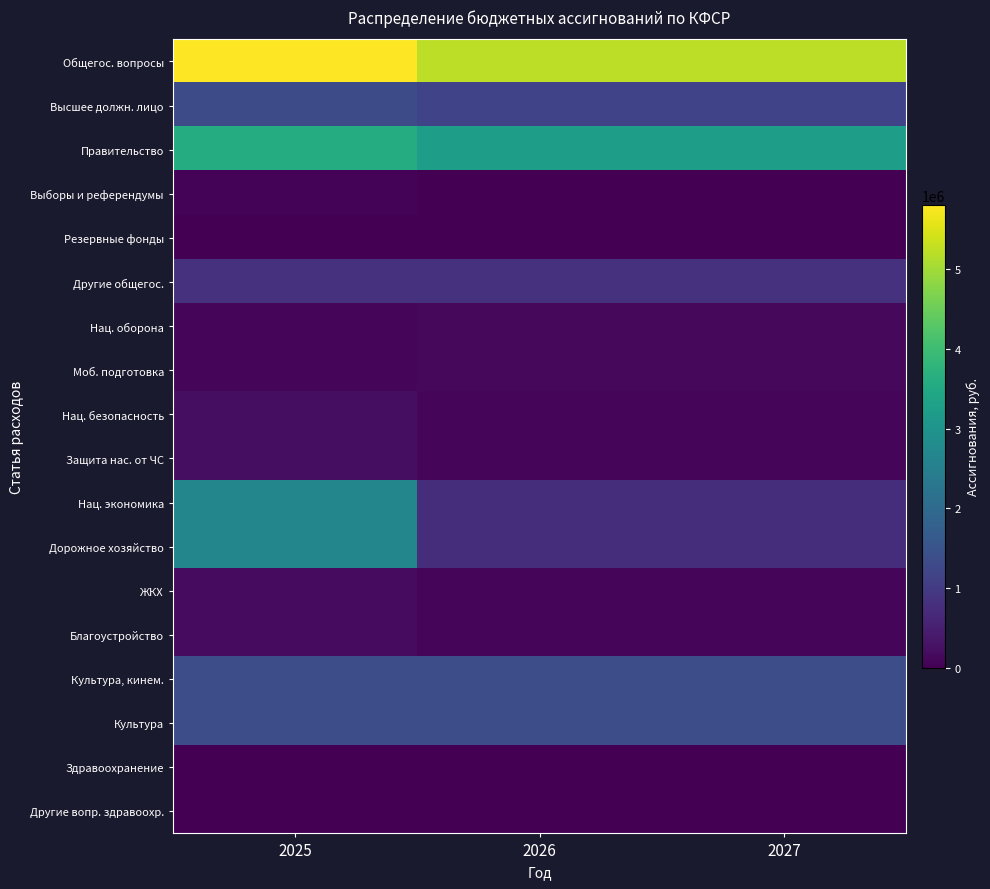

Reading left to right, what are all the values shown in this chart?

Общегос. вопросы: 2025=5804371.2	2026=5224853.0	2027=5224853.0
Высшее должн. лицо: 2025=1328865.0	2026=1160326.0	2027=1160326.0
Правительство: 2025=3585351.1	2026=3226897.0	2027=3226897.0
Выборы и референдумы: 2025=52525.0	2026=0.0	2027=0.0
Резервные фонды: 2025=12500.0	2026=12500.0	2027=12500.0
Другие общегос.: 2025=825130.0	2026=825130.0	2027=825130.0
Нац. оборона: 2025=110669.0	2026=121693.0	2027=126310.0
Моб. подготовка: 2025=110669.0	2026=121693.0	2027=126310.0
Нац. безопасность: 2025=212022.0	2026=73600.0	2027=73600.0
Защита нас. от ЧС: 2025=212022.0	2026=73600.0	2027=73600.0
Нац. экономика: 2025=2674930.6	2026=752680.0	2027=757348.0
Дорожное хозяйство: 2025=2674930.6	2026=752680.0	2027=757348.0
ЖКХ: 2025=162888.2	2026=113000.0	2027=113000.0
Благоустройство: 2025=162888.2	2026=113000.0	2027=113000.0
Культура, кинем.: 2025=1366825.0	2026=1366825.0	2027=1366825.0
Культура: 2025=1366825.0	2026=1366825.0	2027=1366825.0
Здравоохранение: 2025=14576.0	2026=0.0	2027=0.0
Другие вопр. здравоохр.: 2025=14576.0	2026=0.0	2027=0.0